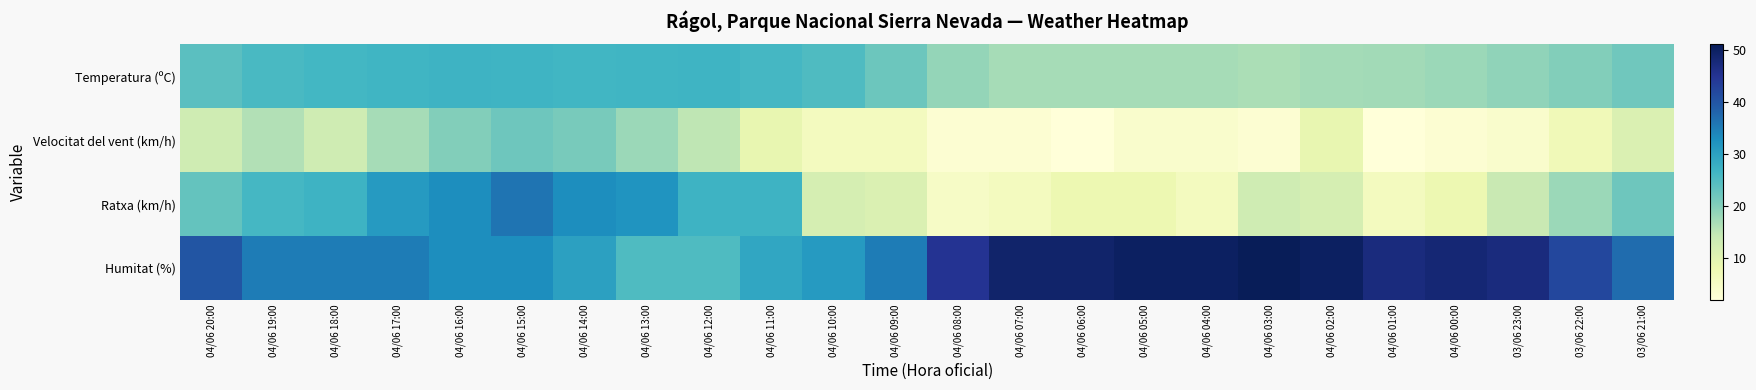

What is the smallest value displayed?

2.0